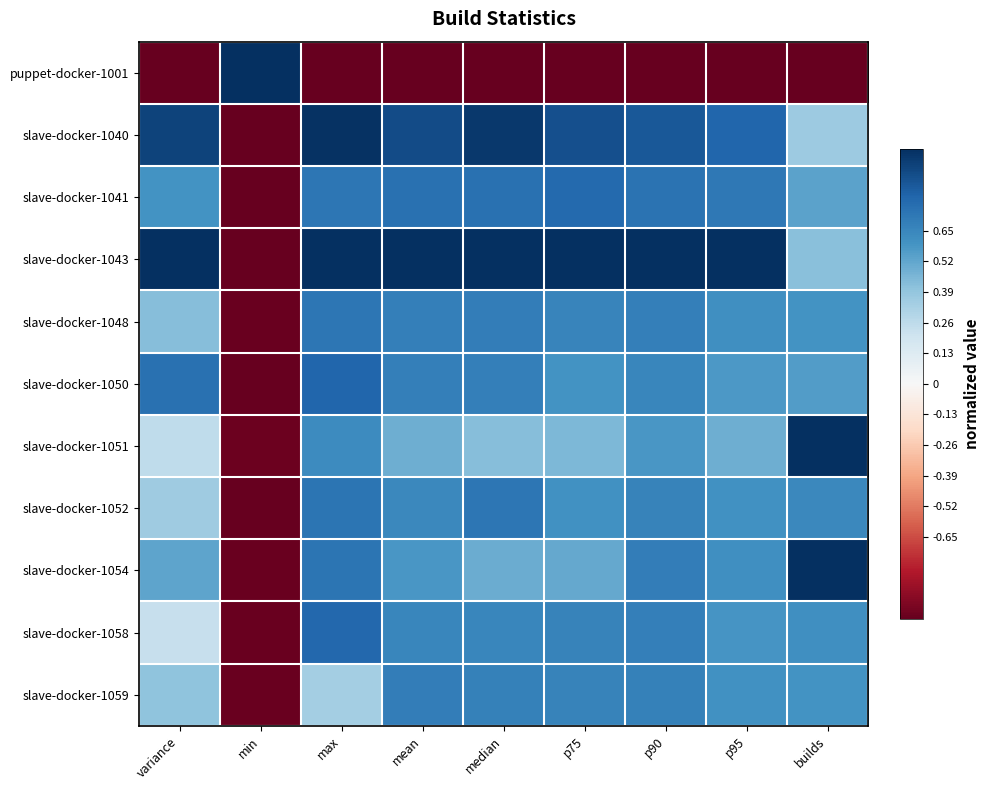

Between mean and p90, which is larger?

mean